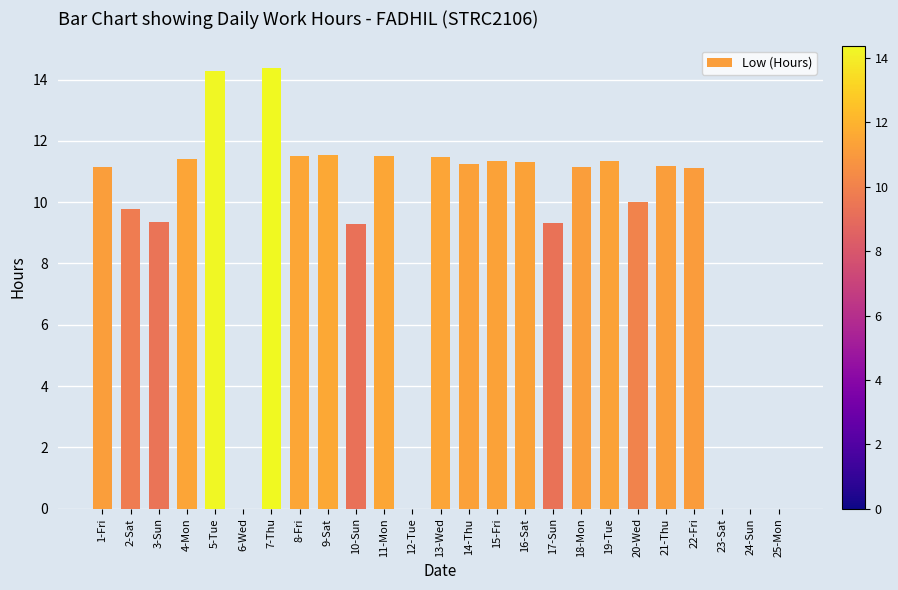

What is the change in value from 9-Sat to 22-Fri?

-0.4